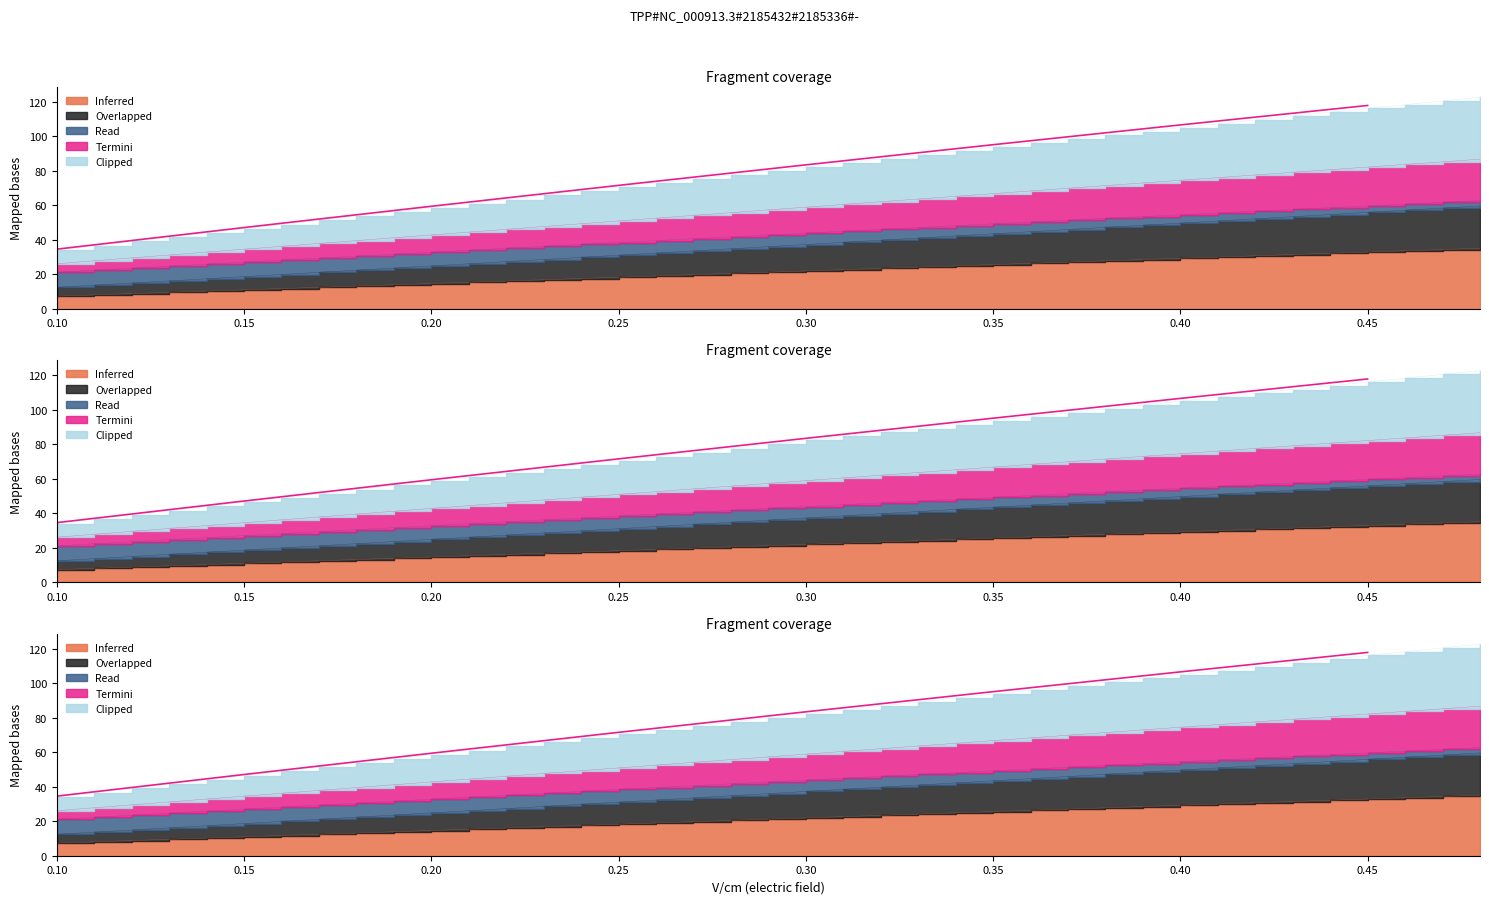

Which label corresponds to the smallest value in the chart?

0.10